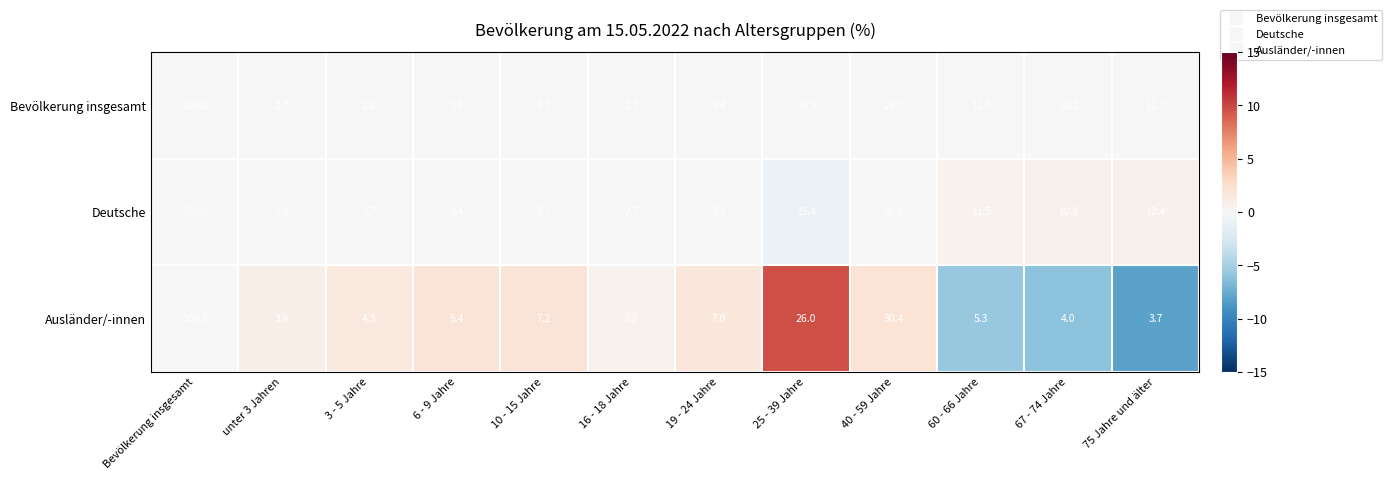

At which category is the sum across all series the highest?

Bevölkerung insgesamt